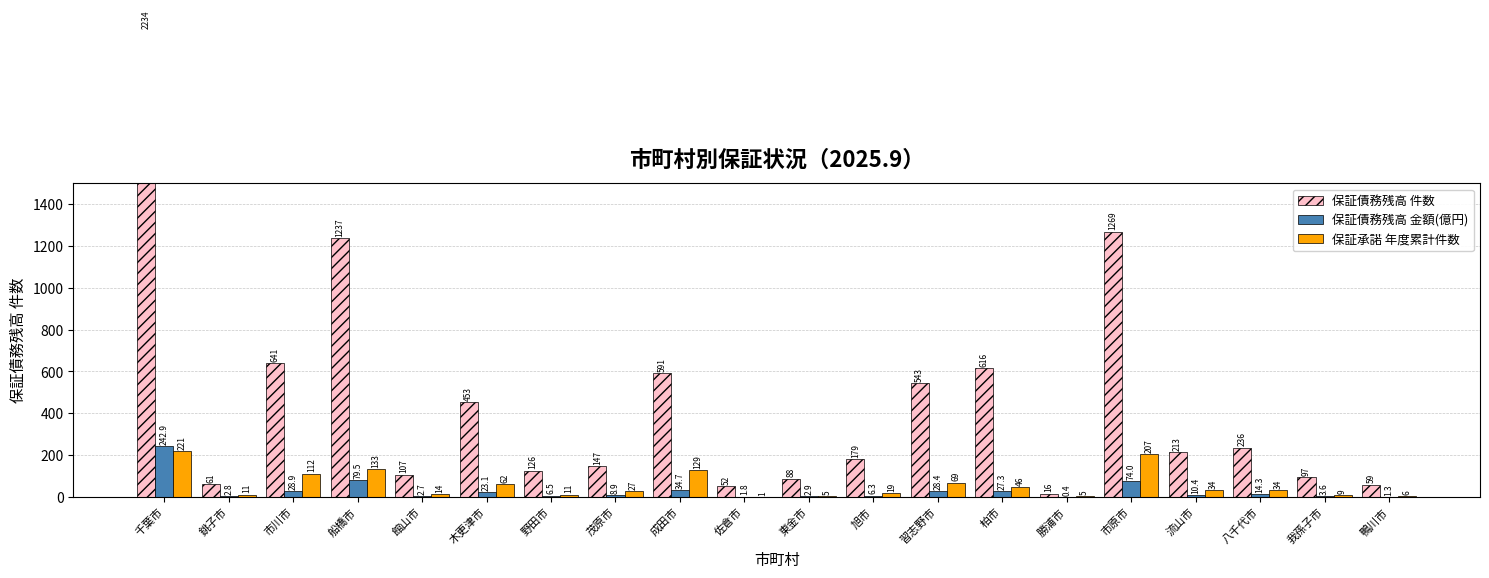

Which label corresponds to the smallest value in the chart?

勝浦市